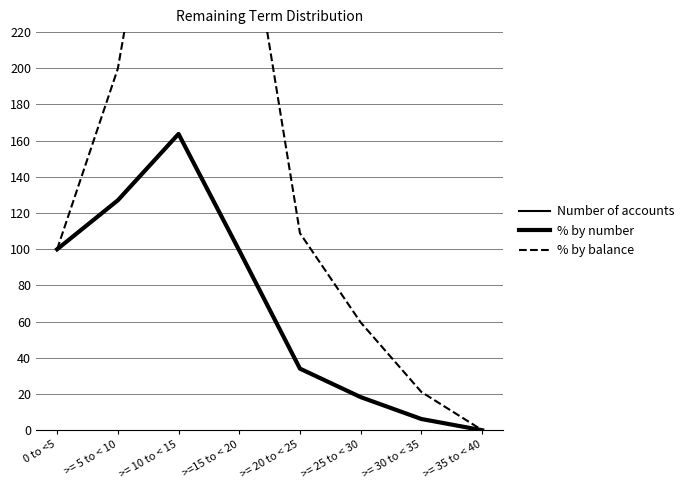

At which label does % by number first exceed 99?

0 to <5